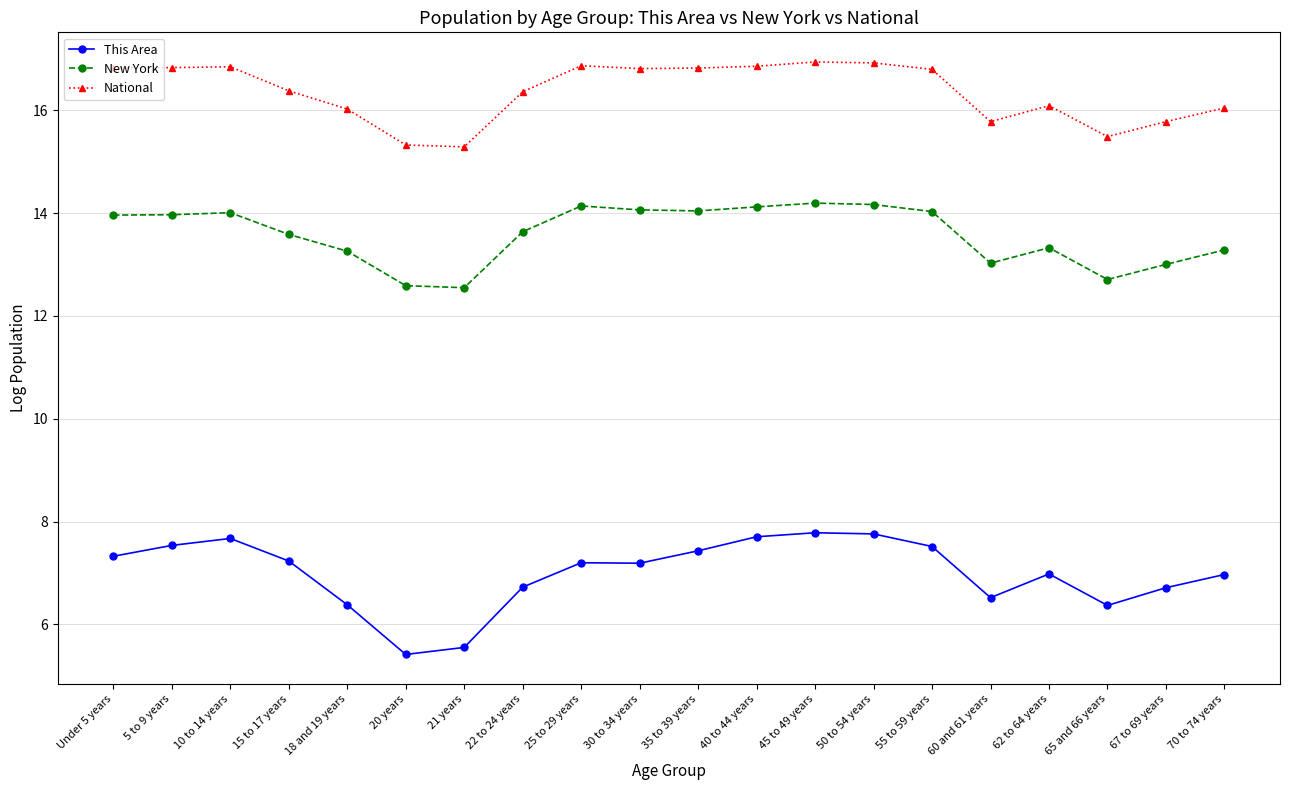

At 50 to 54 years, list the series in order from largest to smallest.

National, New York, This Area